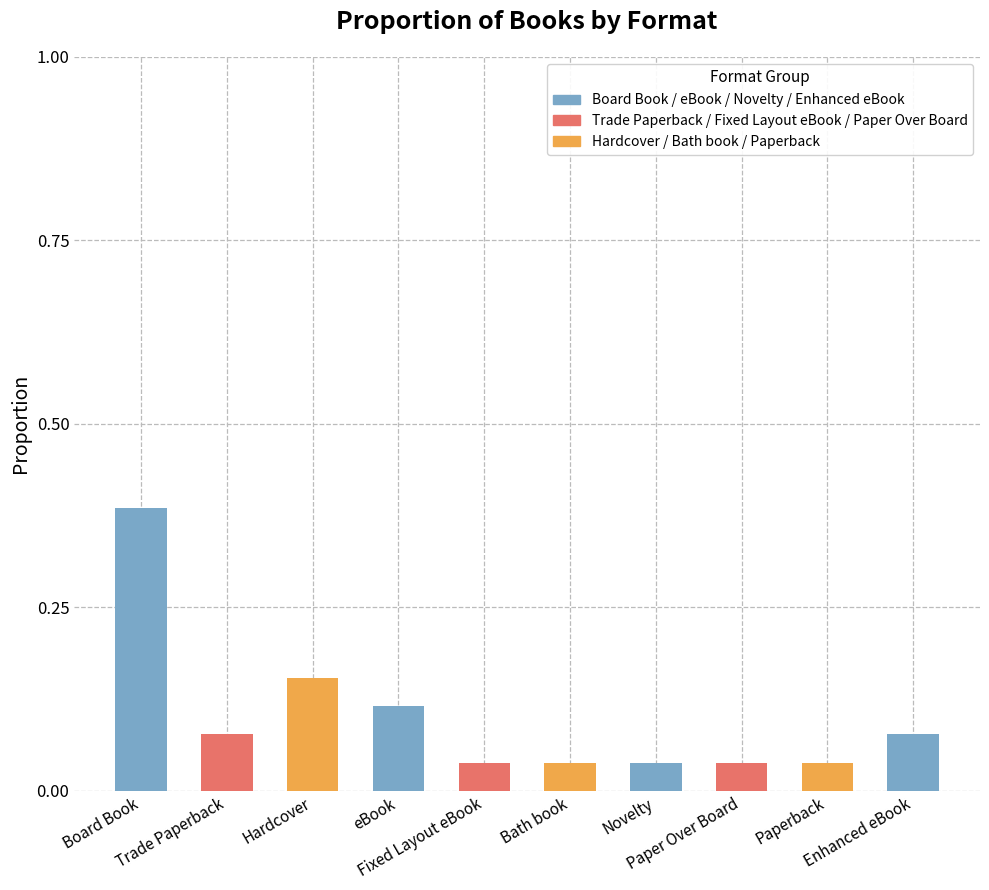

How many values are between 0 and 1?

10